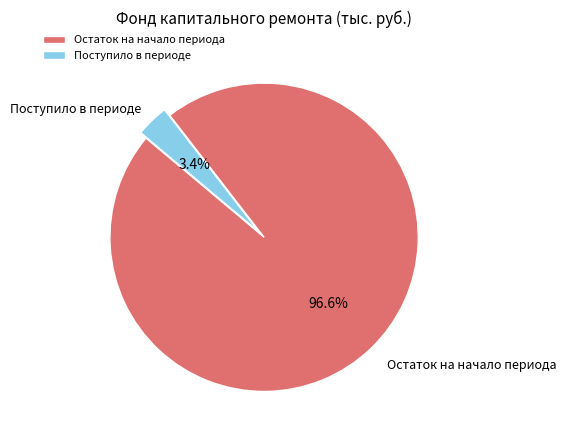

Is Поступило в периоде the majority of the pie?

No